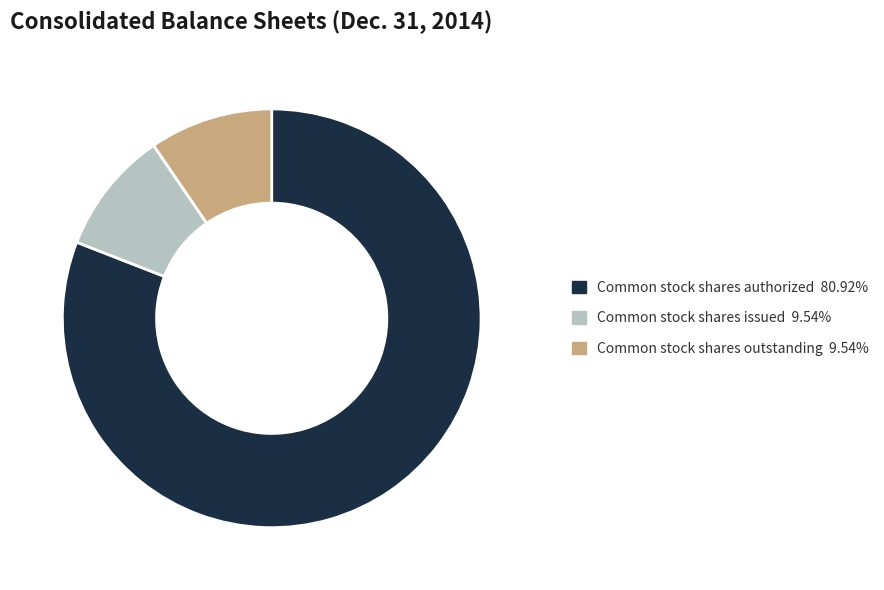

Is Common stock shares issued 9.54% the majority of the pie?

No